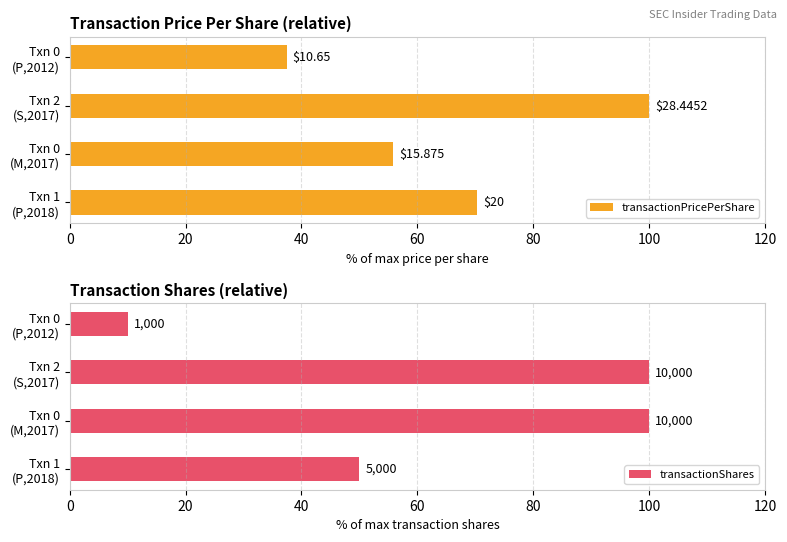

How many groups of bars are there?

4